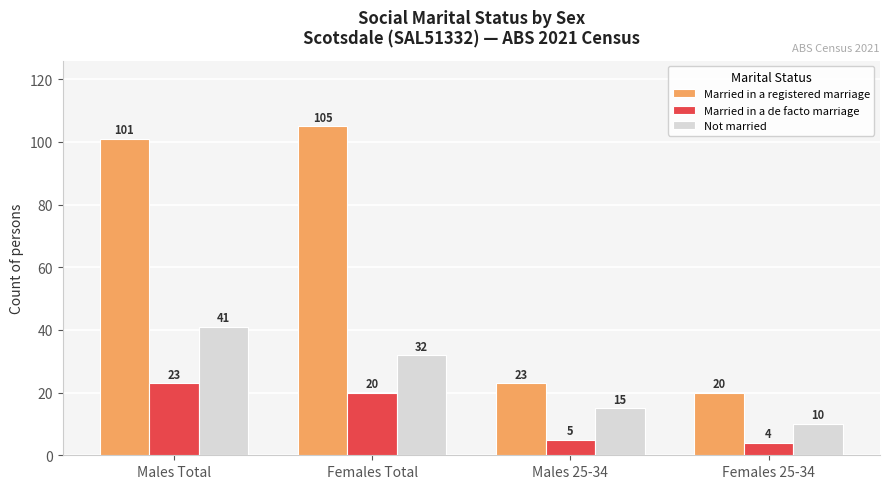

Does the chart contain any negative values?

No